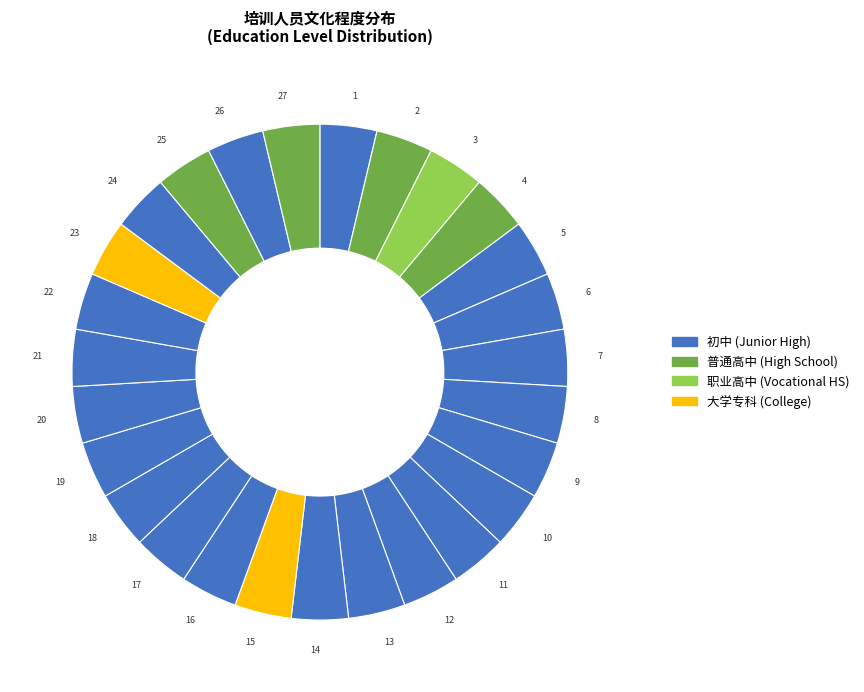

Count the number of slices in the pie.

27